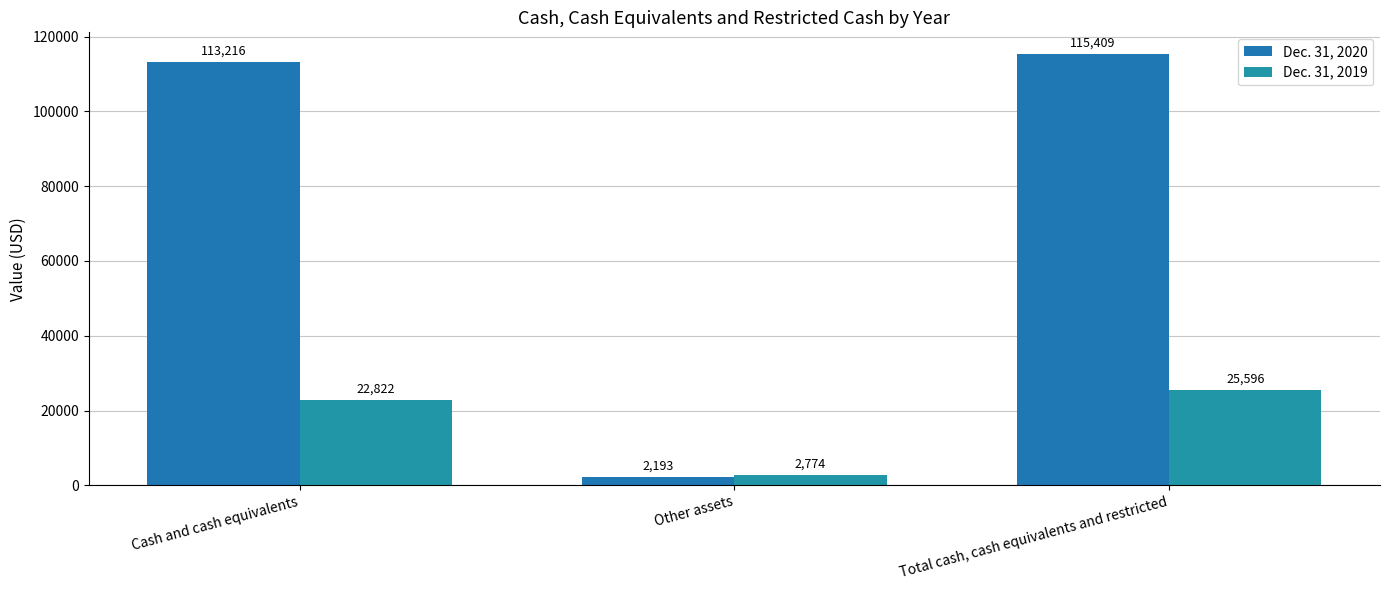

Reading left to right, extract all data points from this chart.

Dec. 31, 2020: 113216	2193	115409
Dec. 31, 2019: 22822	2774	25596